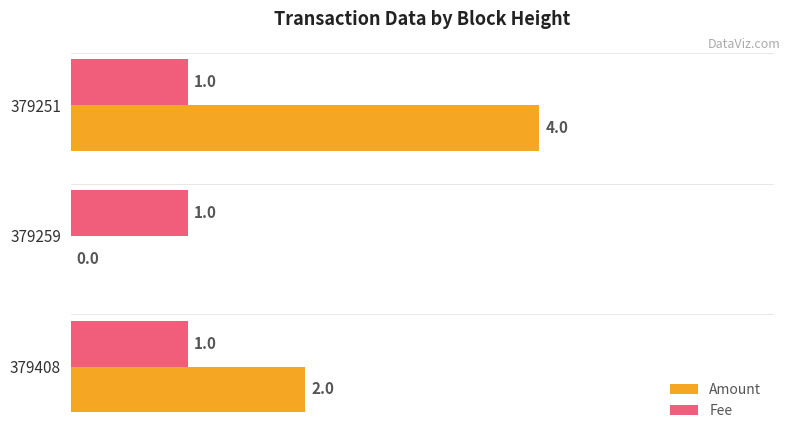

Which series has the largest total across all categories?

Amount